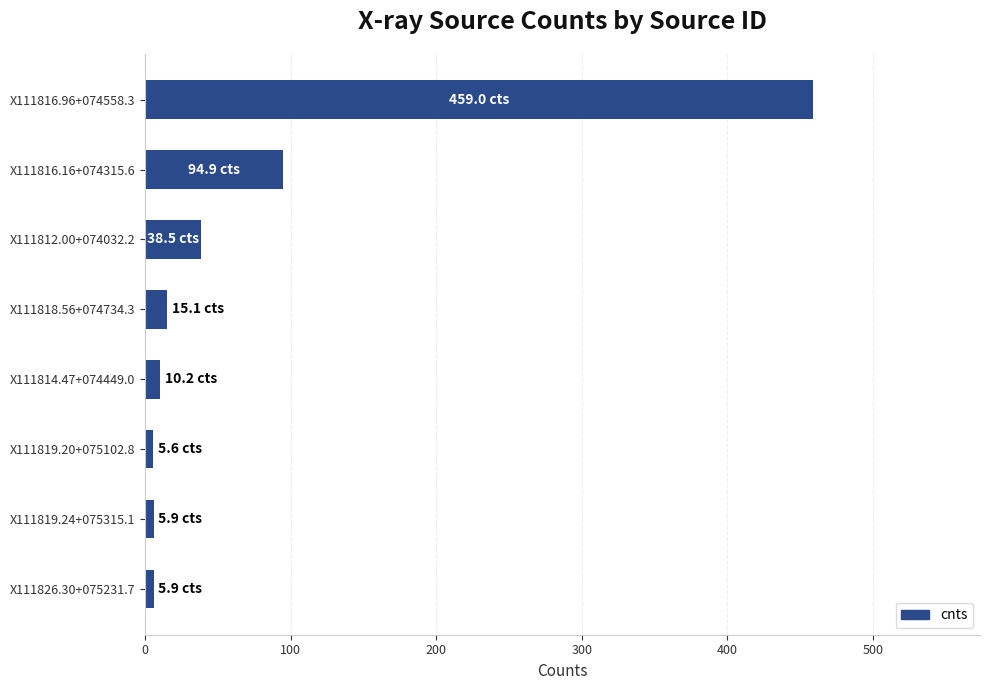

What is the average value?

79.4